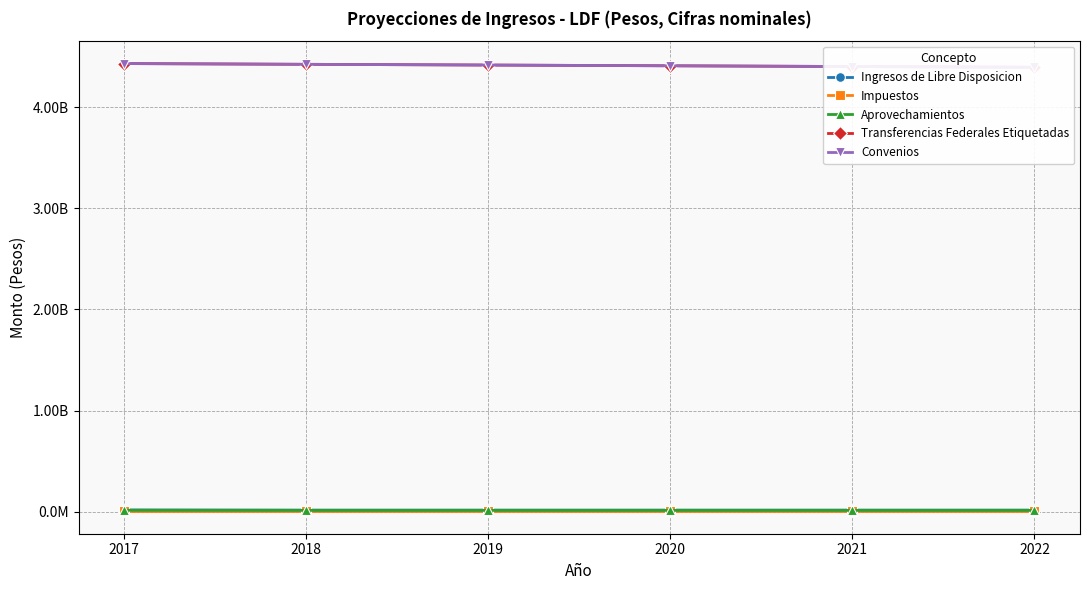

What is the smallest value displayed?

2952611